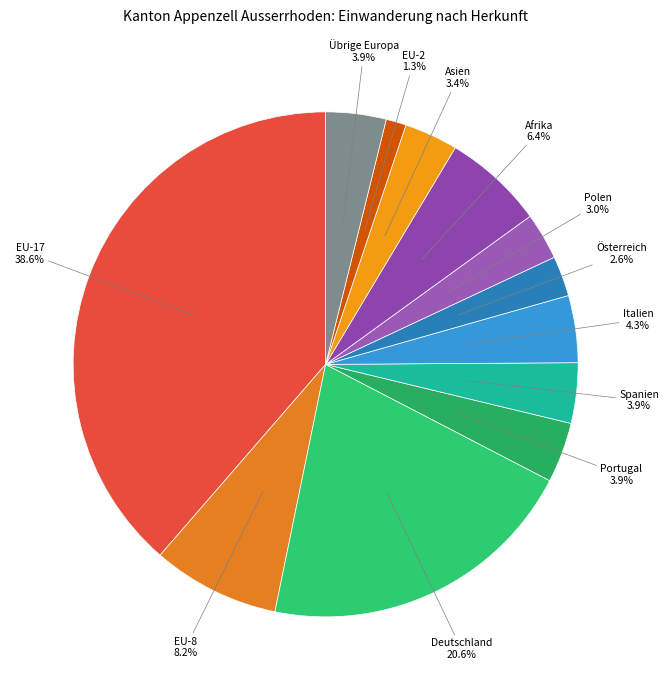

How many slices are in this pie chart?

12